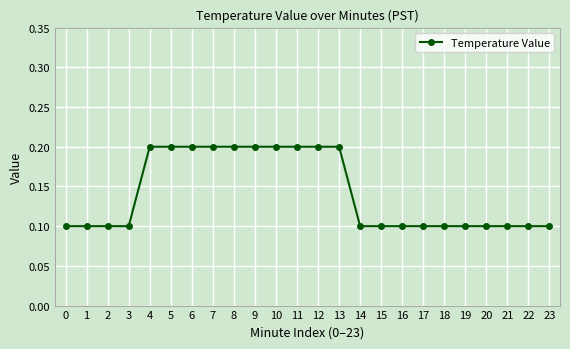

Reading left to right, extract all data points from this chart.

0=0.1	1=0.1	2=0.1	3=0.1	4=0.2	5=0.2	6=0.2	7=0.2	8=0.2	9=0.2	10=0.2	11=0.2	12=0.2	13=0.2	14=0.1	15=0.1	16=0.1	17=0.1	18=0.1	19=0.1	20=0.1	21=0.1	22=0.1	23=0.1